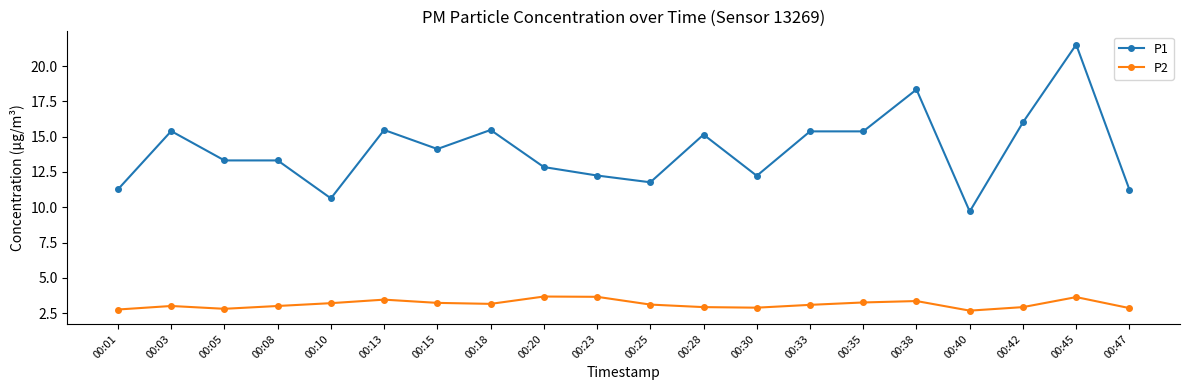

At 00:01, list the series in order from smallest to largest.

P2, P1